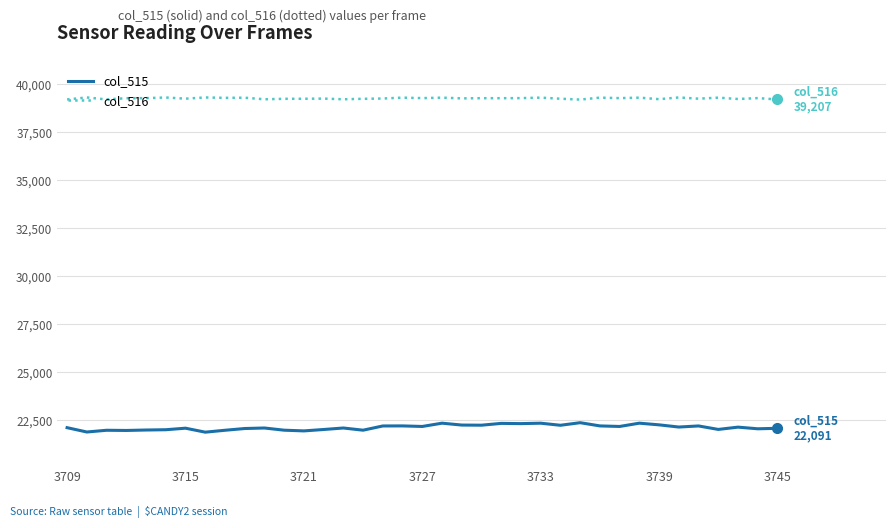

True or false: col_516 and col_515 cross at least once.

False